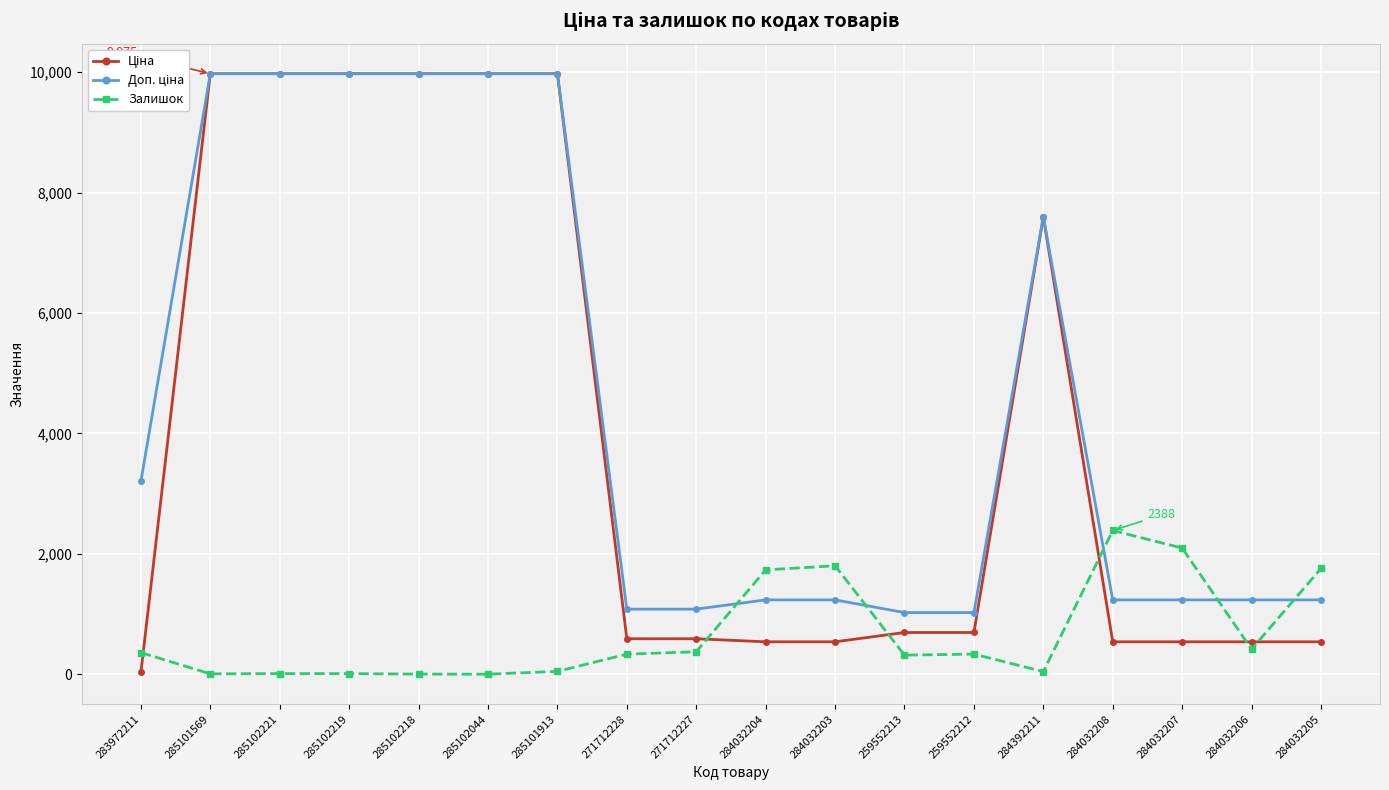

True or false: Залишок has more than 0 interior local peaks.

True